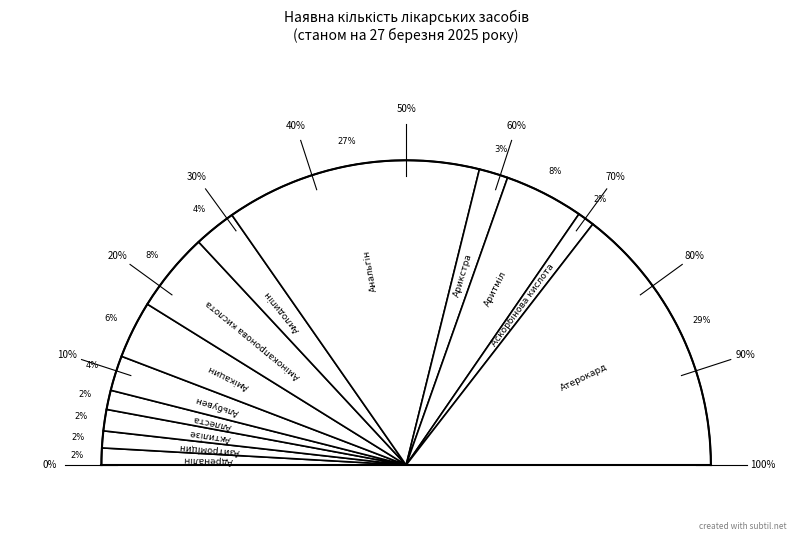

True or false: Адреналін accounts for 2% of the total.

True